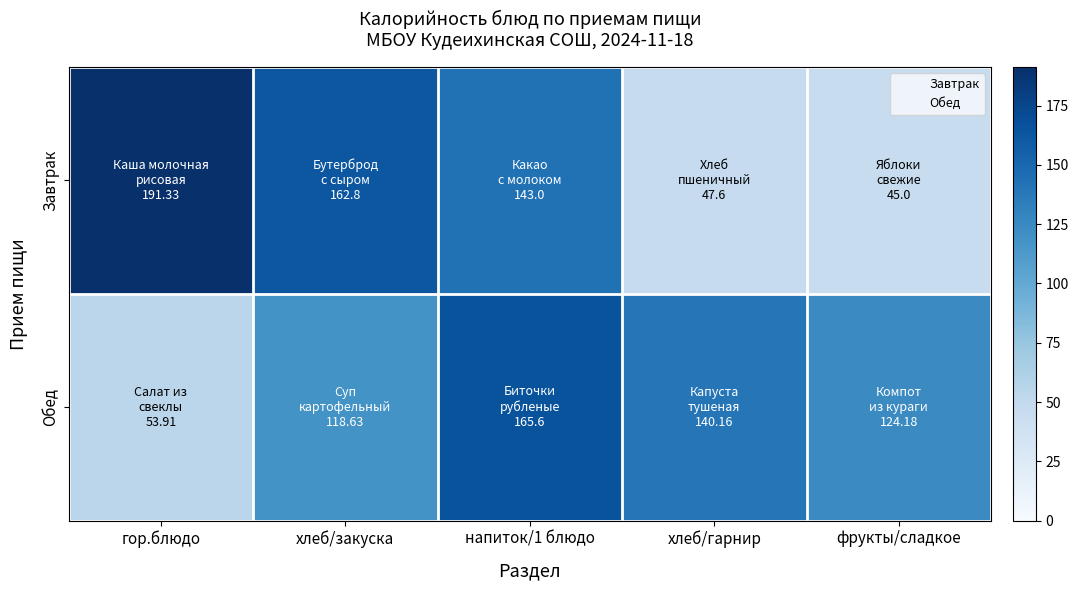

Which category has the highest value across all series?

гор.блюдо